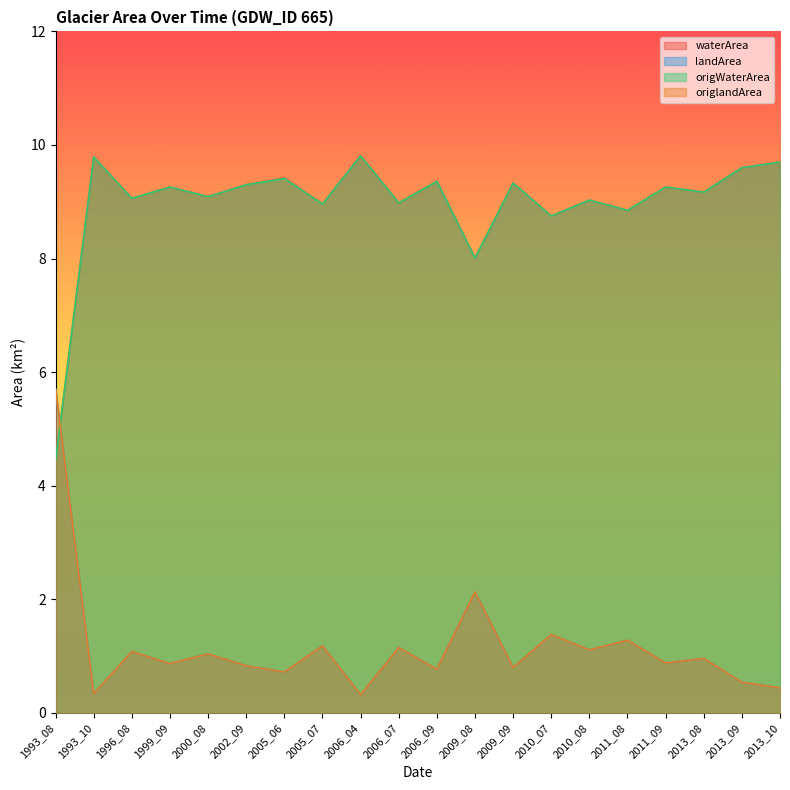

Which label corresponds to the smallest value in the chart?

2006_04